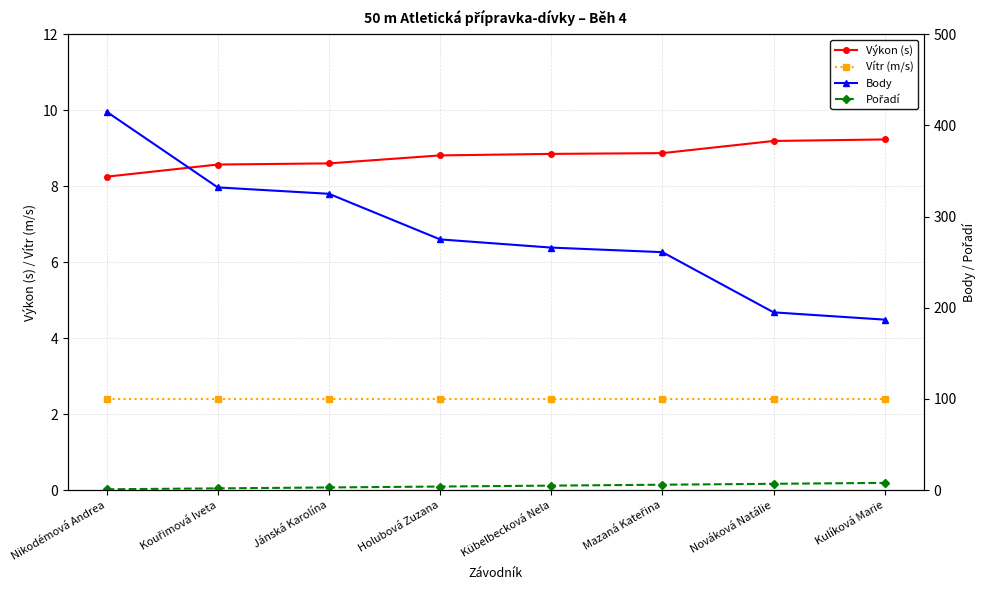

True or false: Body has more than 0 interior local peaks.

False